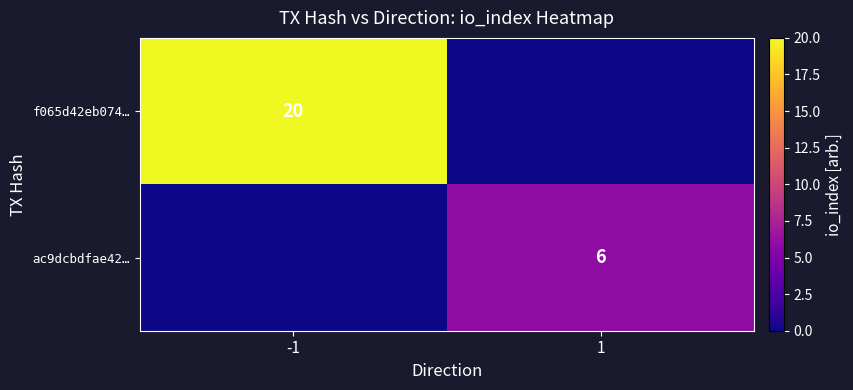

The value of ac9dcbdfae42… at 1 is 2. True or false?

False